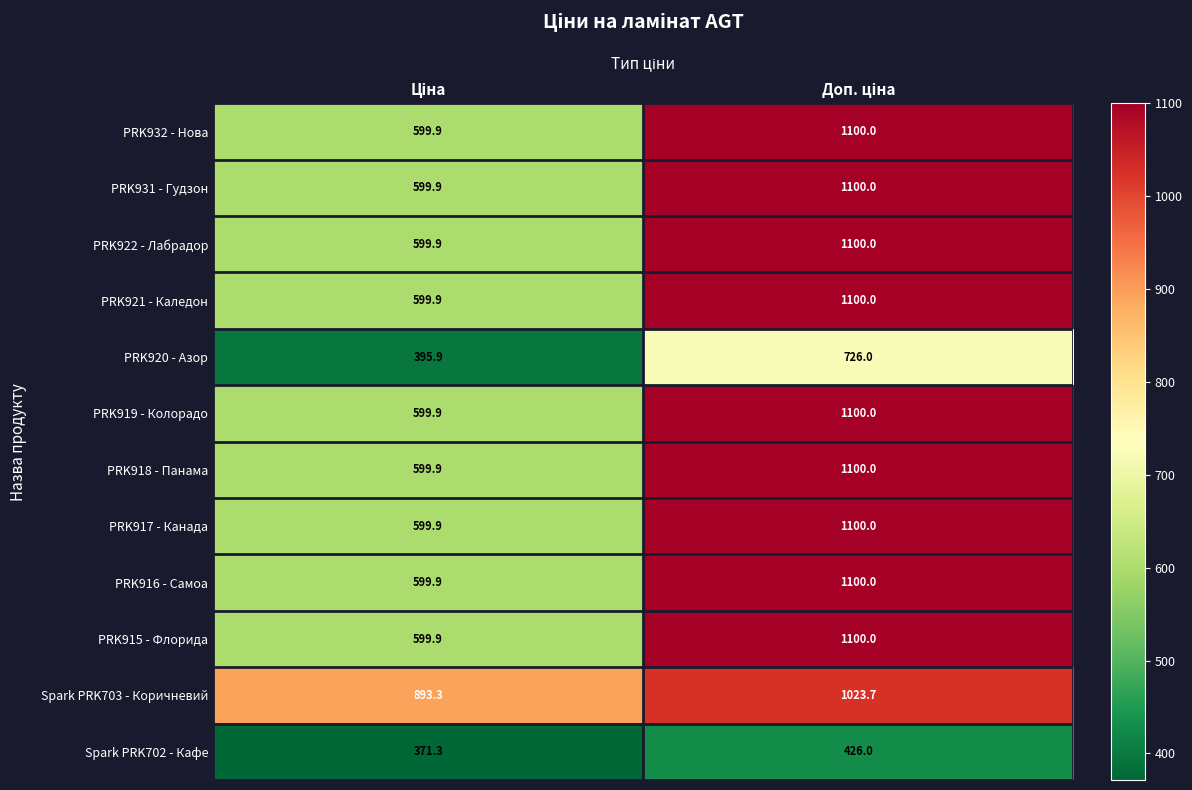

Which series has the largest total across all categories?

Spark PRK703 - Коричневий